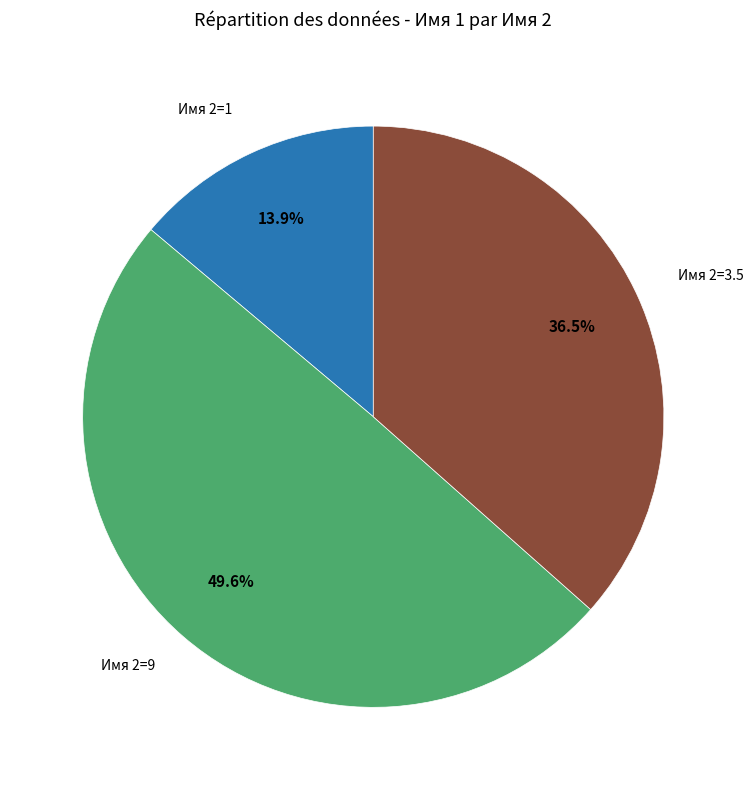

Does Имя 2=1 represent more than half of the total?

No